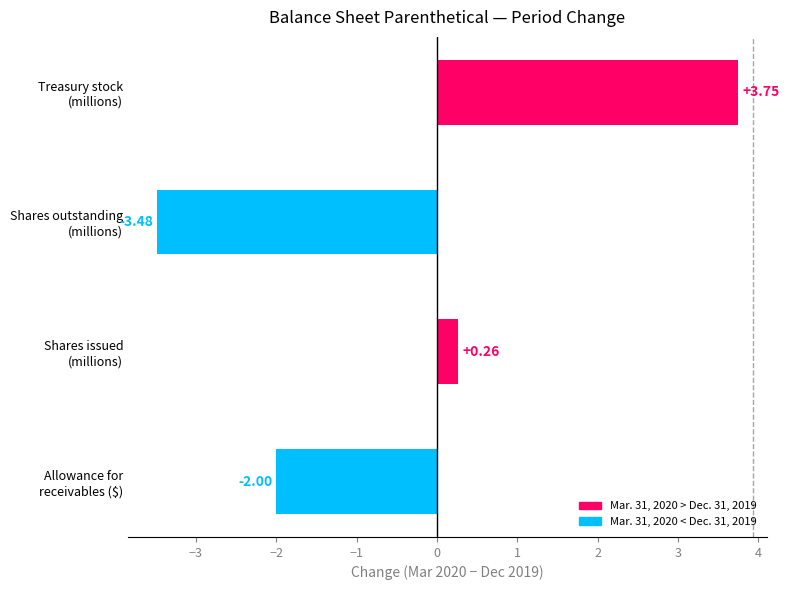

Which category has the highest value across all series?

Treasury stock
(millions)